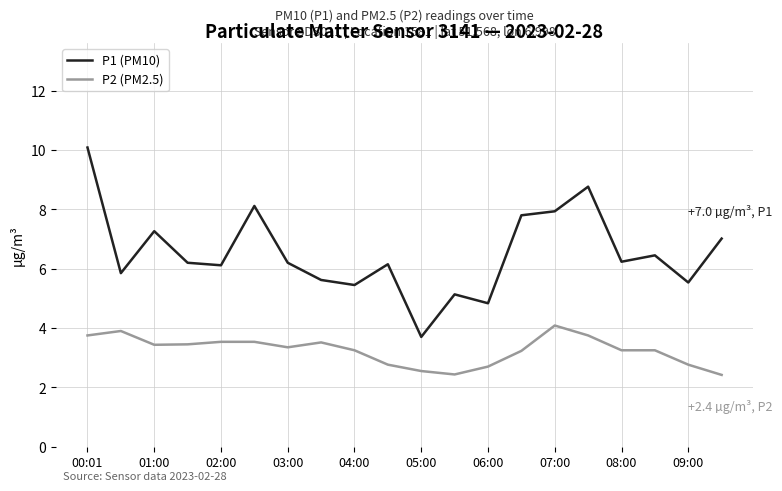

In P1 (PM10), how many points are lower than both neighbors (excluding endpoints)?

7